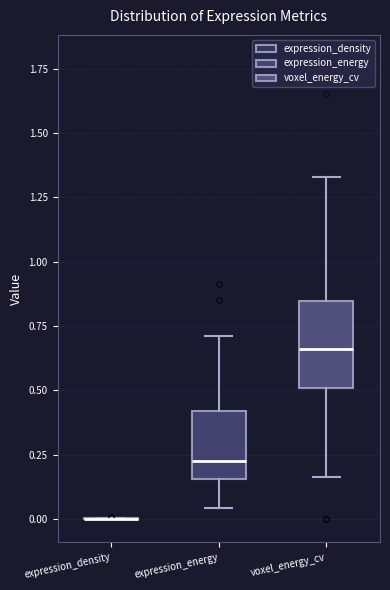

Reading left to right, transcribe this box plot: for each box, give where its median line is, the range the box spans, and where its two whiskers end, as read against the y-axis. The values are not printed on the chart, so give them approximately, as read against the axis.

expression_density: box collapsed to a line at 0.00, whiskers 0.00 to 0.00
expression_energy: median 0.25, box 0.15 to 0.40, whiskers 0.05 to 0.70
voxel_energy_cv: median 0.65, box 0.50 to 0.85, whiskers 0.15 to 1.35